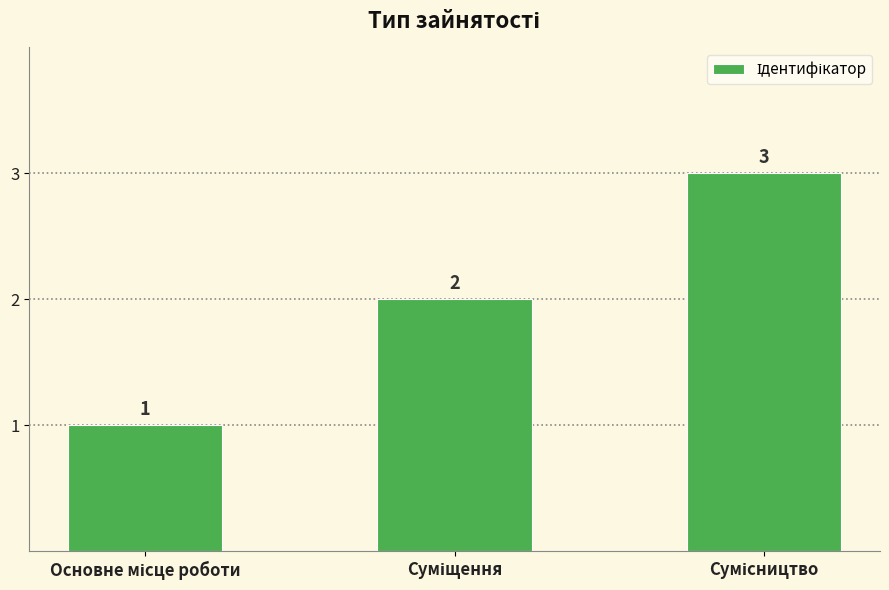

Reading left to right, extract all data points from this chart.

1	2	3